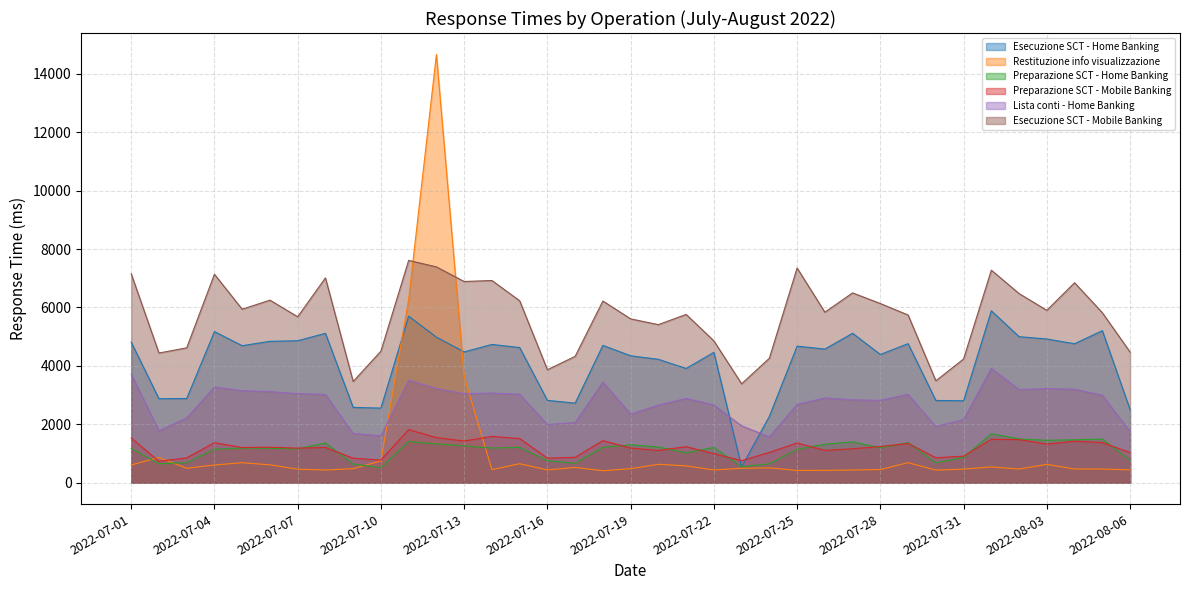

What is the average value of the Preparazione SCT - Mobile Banking series?

1197.6